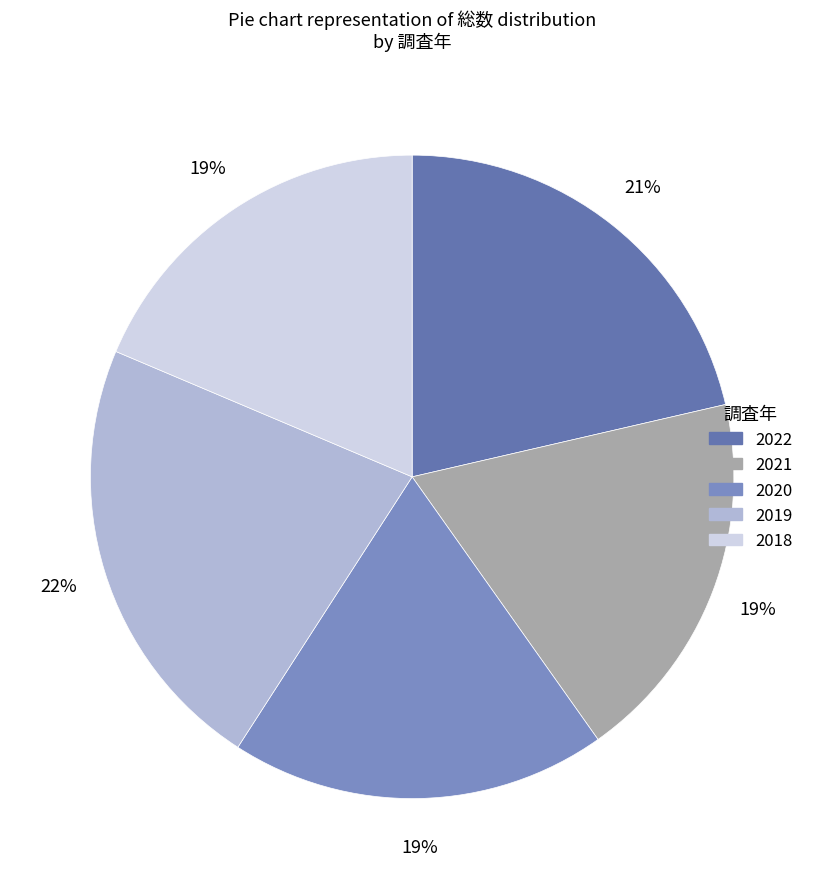

To the nearest percent, what portion does 2019 represent?

22%